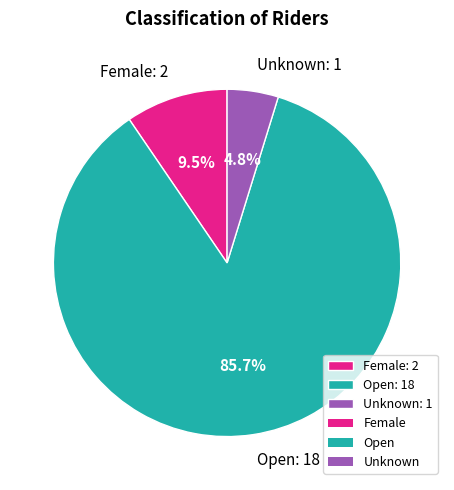

To the nearest percent, what is the combined percentage of Unknown and Open?

90%